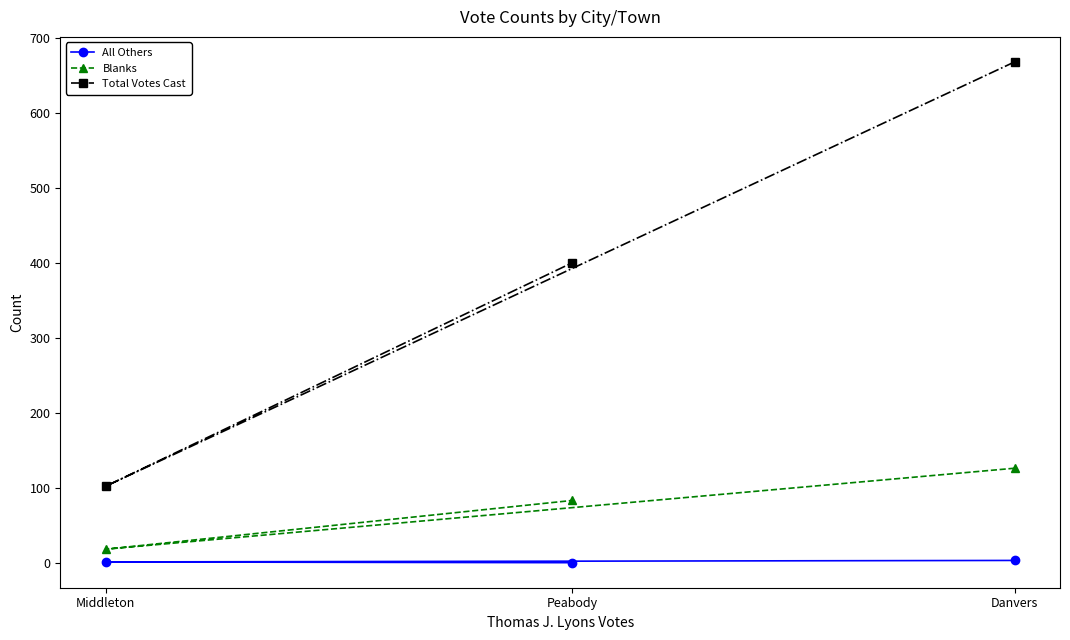

Which label corresponds to the largest value in the chart?

Danvers